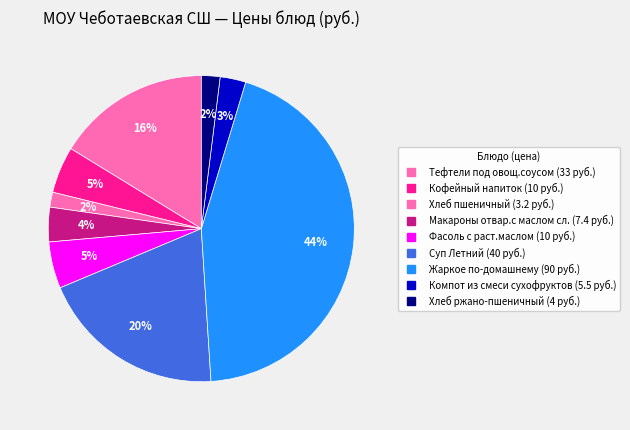

Rank the categories by value from highest to lowest.

Жаркое по-домашнему, Суп Летний, Тефтели под овощ.соусом, Кофейный напиток, Фасоль с раст.маслом, Макароны отвар.с маслом сл., Компот из смеси сухофруктов, Хлеб ржано-пшеничный, Хлеб пшеничный